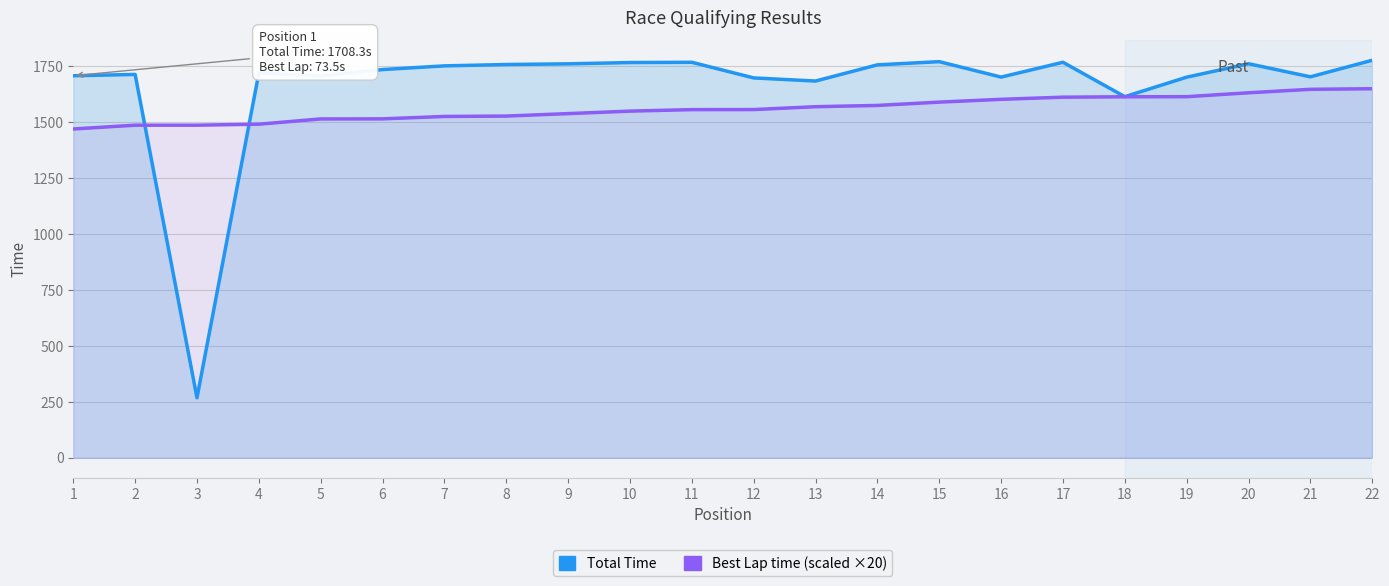

Reading left to right, transcribe all the data shown in this chart.

Total Time: 1708.3	1714.1	267.9	1720.3	1707.8	1736.0	1752.5	1758.5	1761.5	1767.3	1768.4	1698.6	1684.6	1757.0	1771.3	1702.2	1768.5	1614.7	1701.9	1762.1	1703.4	1777.5
Best Lap time (scaled ×20): 1470.2	1487.1	1487.2	1491.6	1515.1	1515.5	1526.2	1527.9	1538.9	1550.1	1556.7	1557.0	1569.8	1575.5	1590.3	1602.8	1612.5	1614.2	1614.6	1632.1	1647.6	1650.2